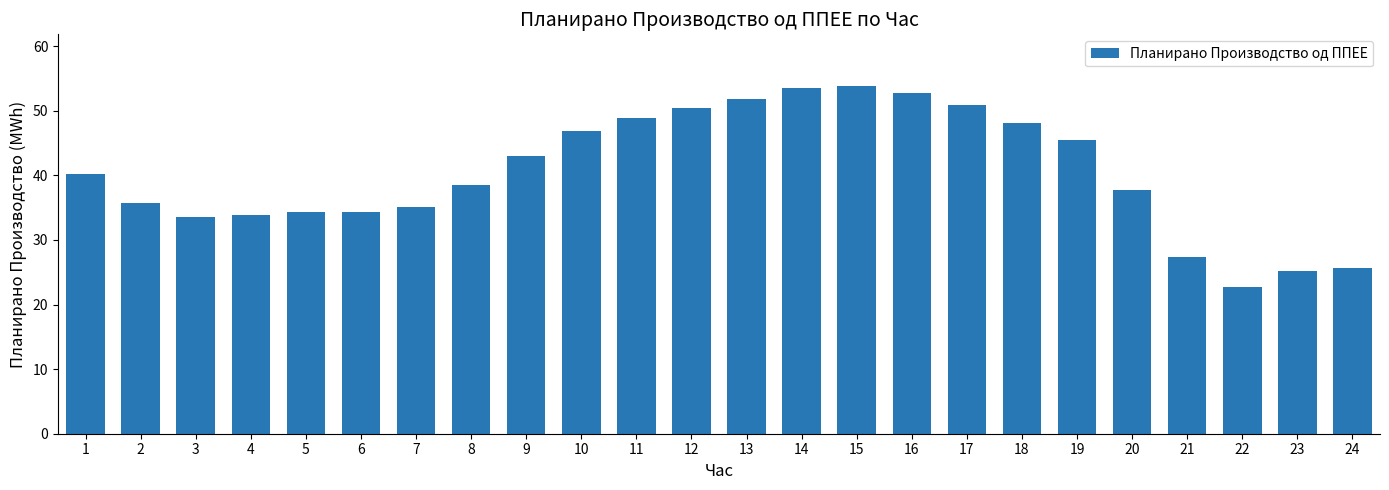

How many data points are above 40?

12